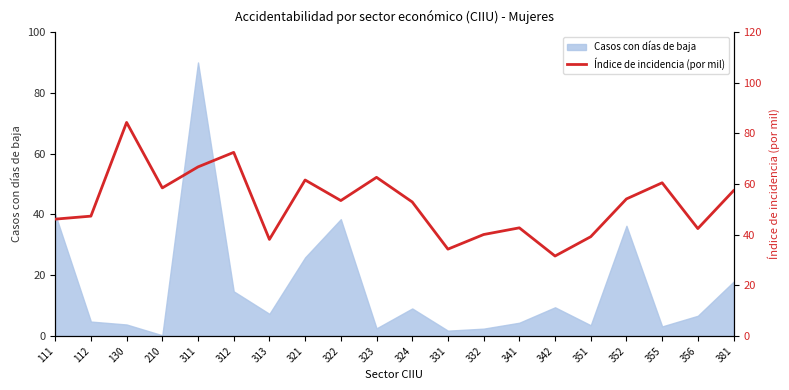

At which label does the data first exceed 53?

130